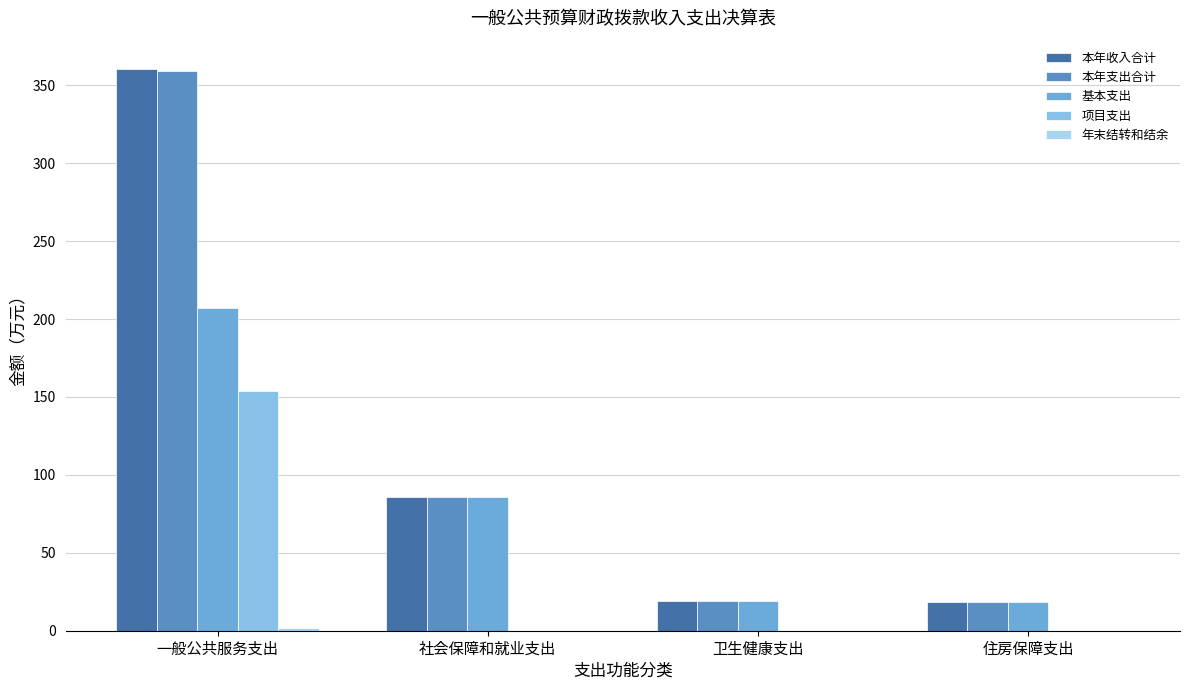

What is the total value across all series at 社会保障和就业支出?

258.2